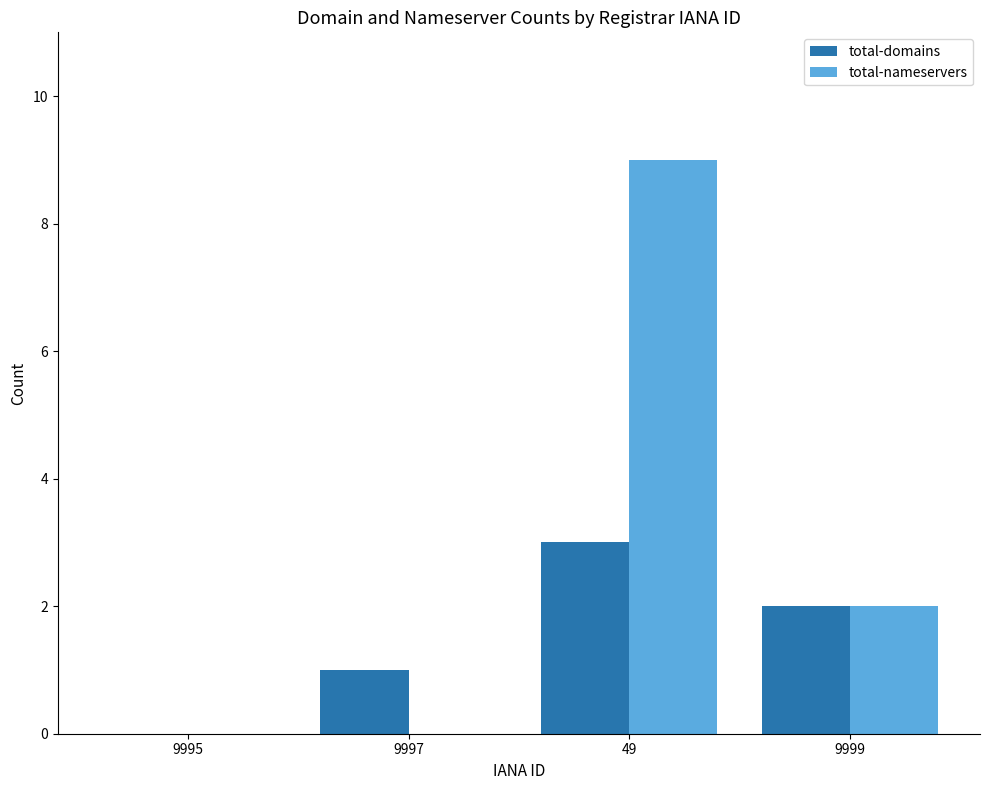

What is the sum of the total-nameservers values at 9995 and 9999?

2